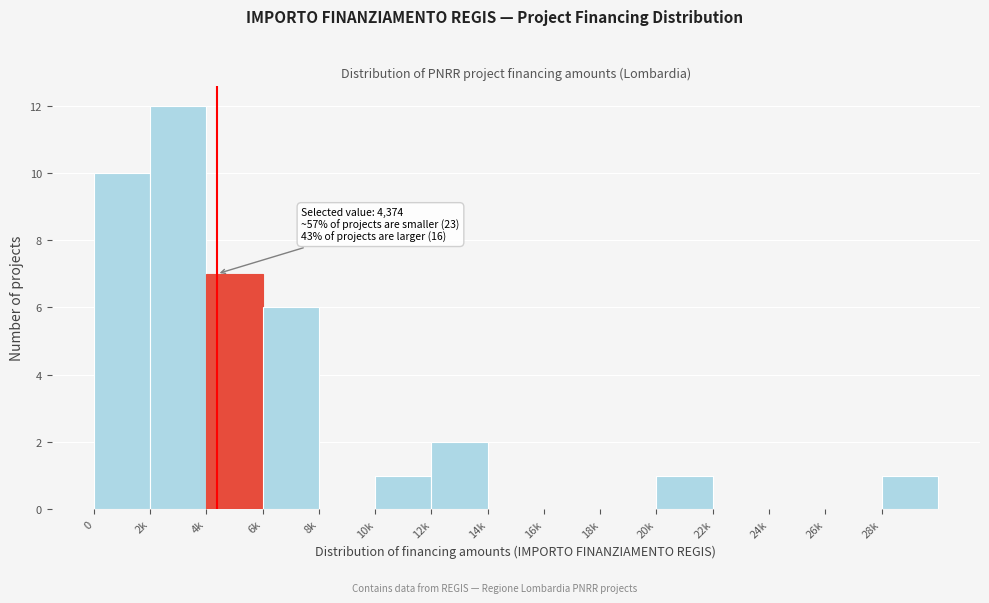

Reading right to left, extract all data points from this chart.

28k=1	26k=0	24k=0	22k=0	20k=1	18k=0	16k=0	14k=0	12k=2	10k=1	8k=0	6k=6	4k=7	2k=12	0=10